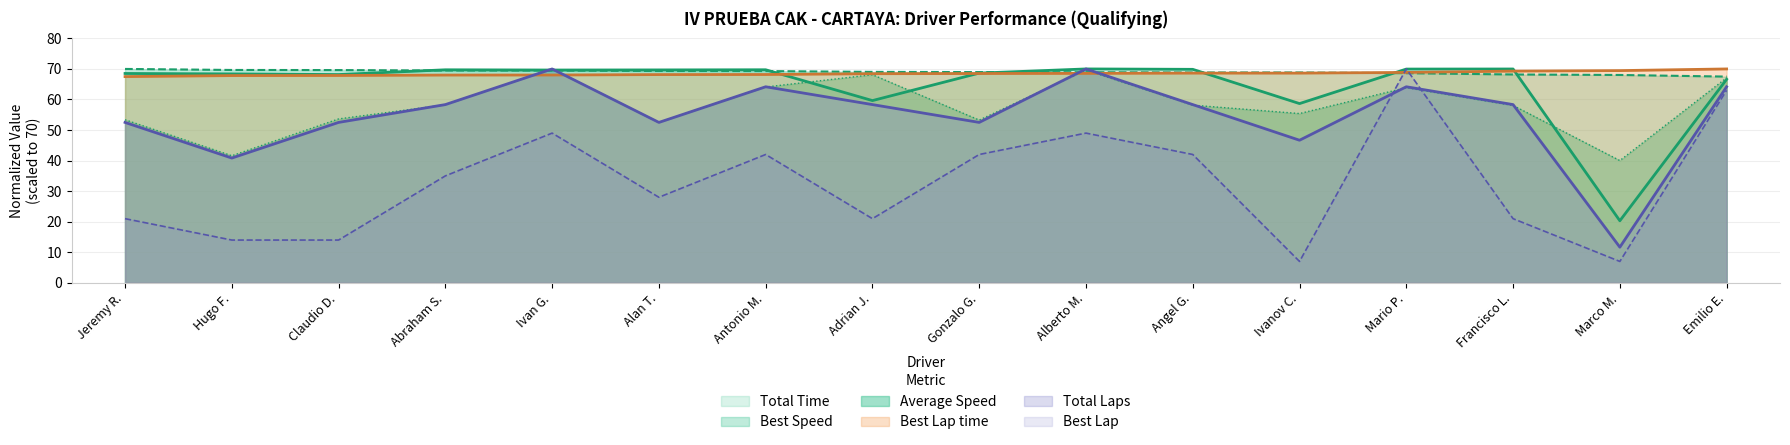

How many intersections are there between Best Lap time and Best Lap?

2